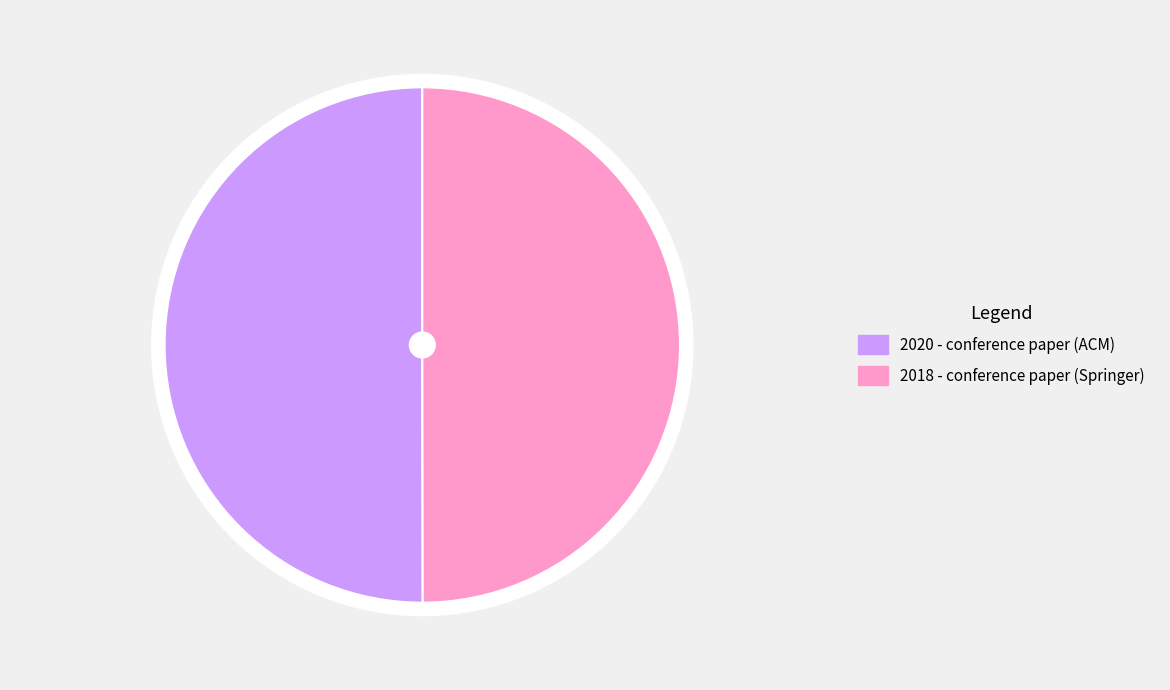

Which has a higher value, 2020 - conference paper (ACM) or 2018 - conference paper (Springer)?

2020 - conference paper (ACM)